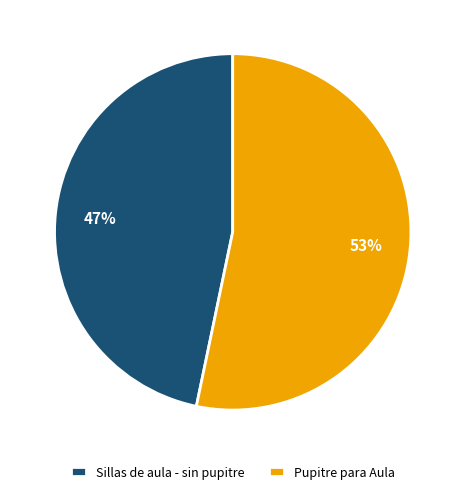

Rank the categories by value from lowest to highest.

Sillas de aula - sin pupitre, Pupitre para Aula